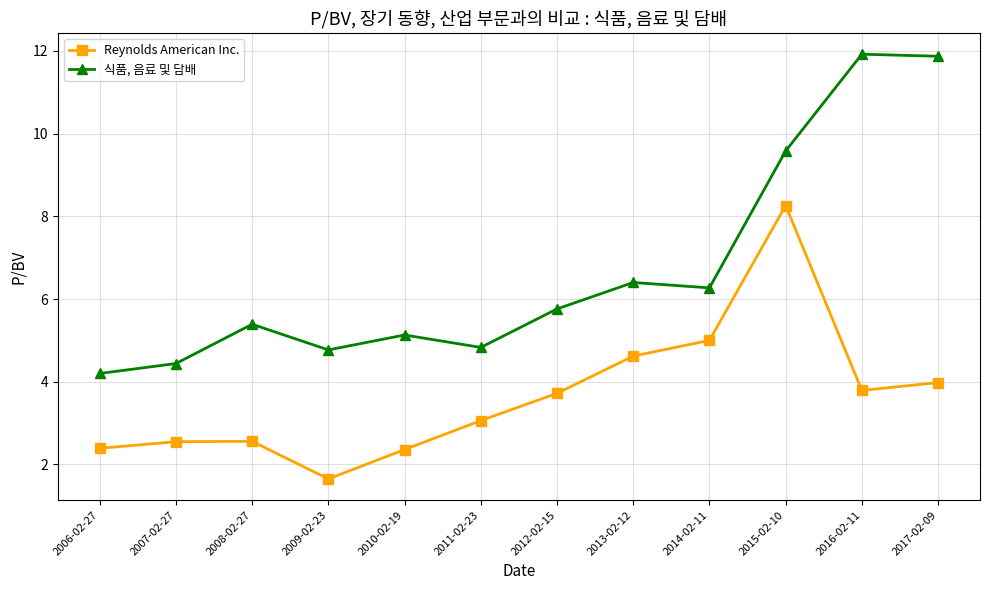

Is it true that 식품, 음료 및 담배 equals 5.5 at 2015-02-10?

False